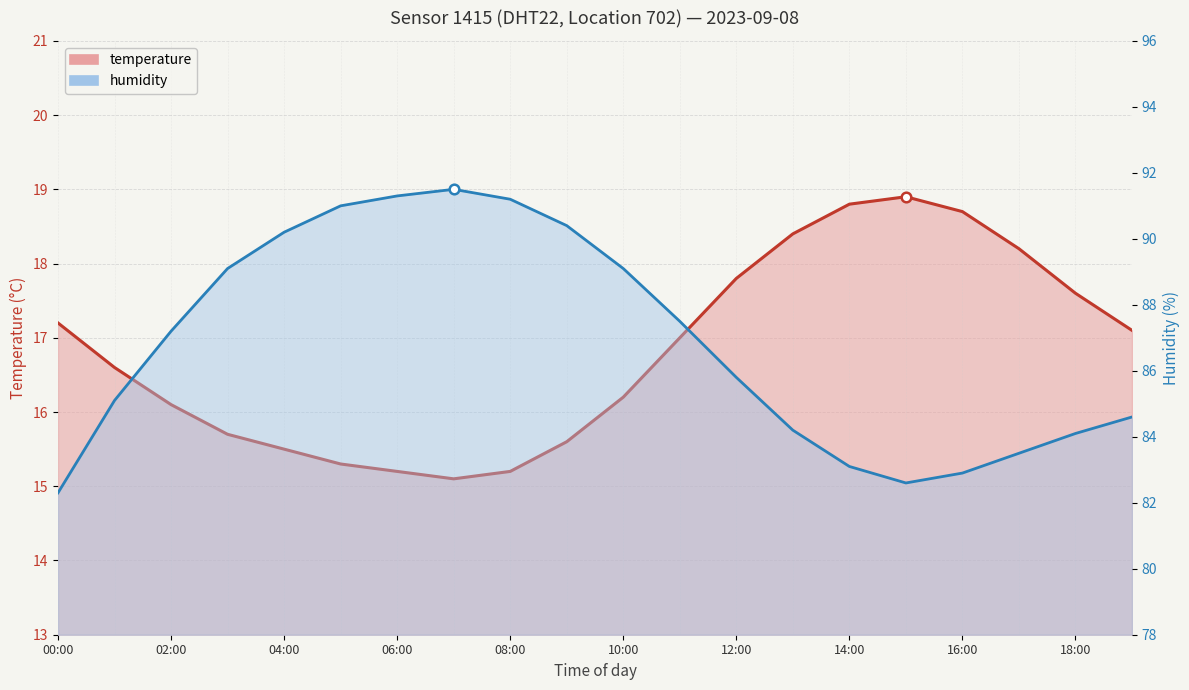

Is the value of temperature at 02:00 greater than the value of humidity at 10?

No